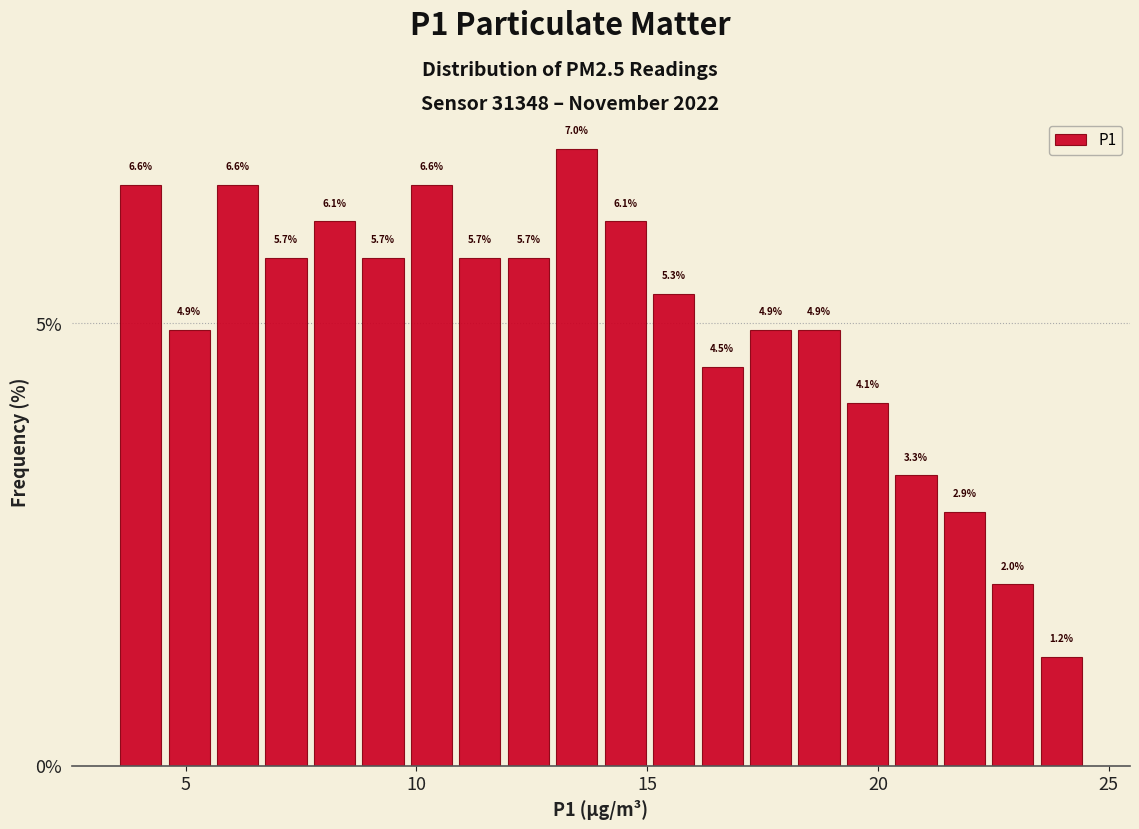

Around what value on the x-axis is the tallest bar? Give the approximate position of its centre, as read against the axis.

13.5